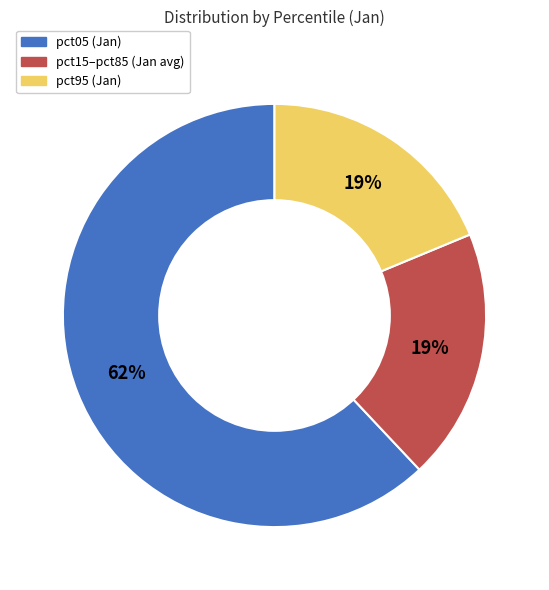

To the nearest percent, what is the difference between the largest and smallest slice percentages?

43%